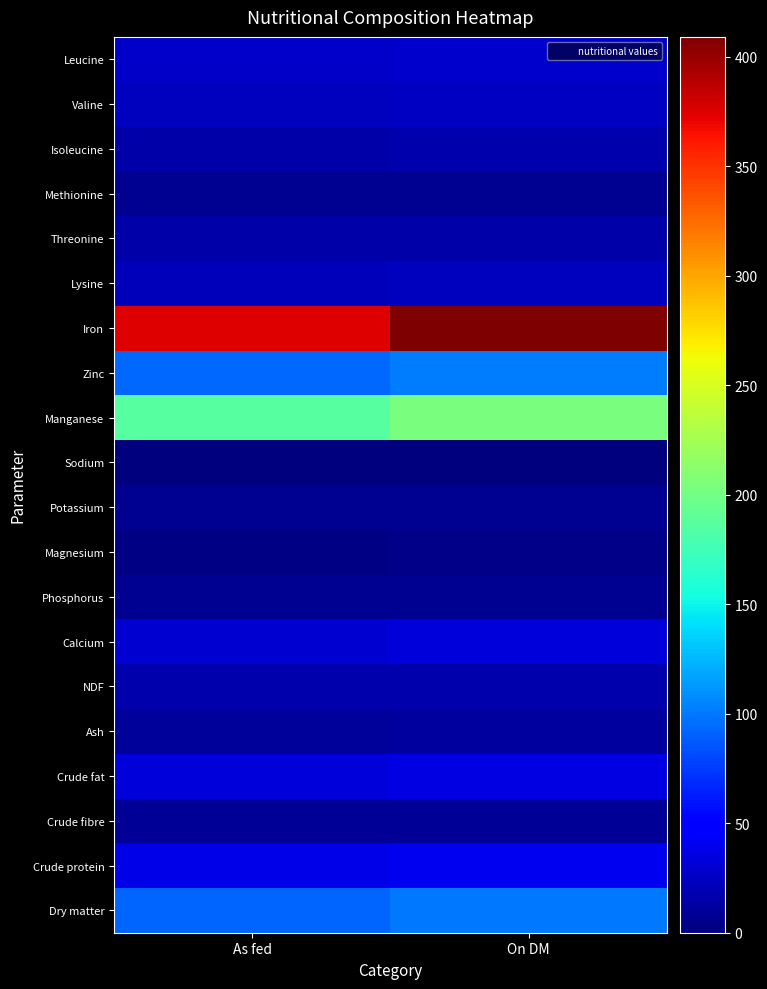

What is the total value across all series at On DM?

1097.7